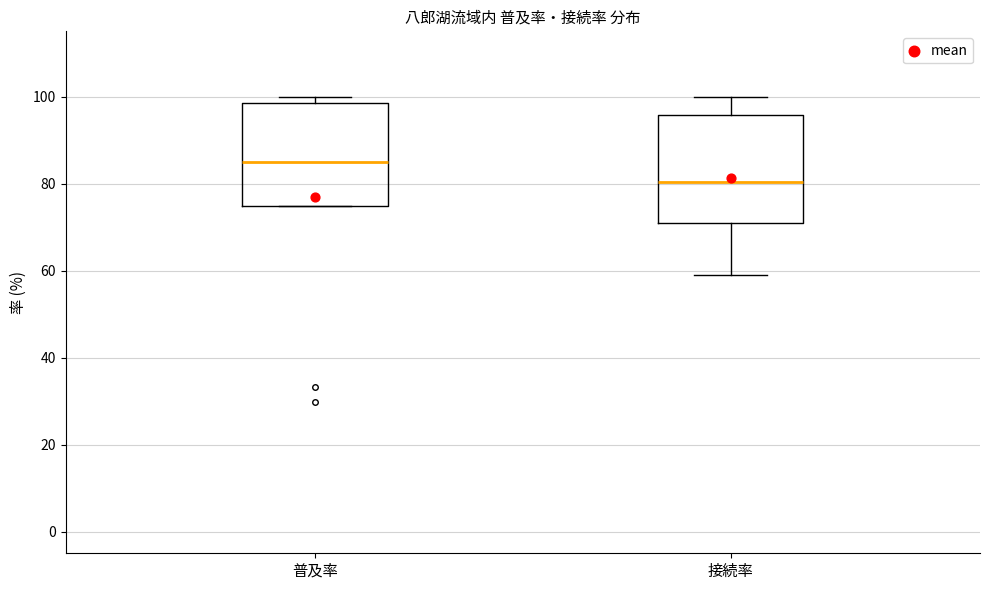

Which box has the lowest median line?

接続率